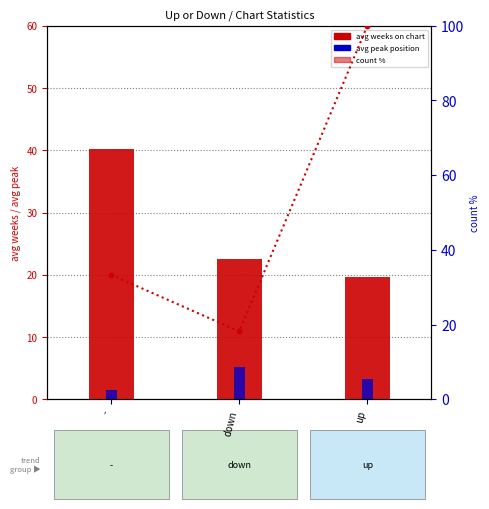

Which series has the widest spread of Y values?

count %